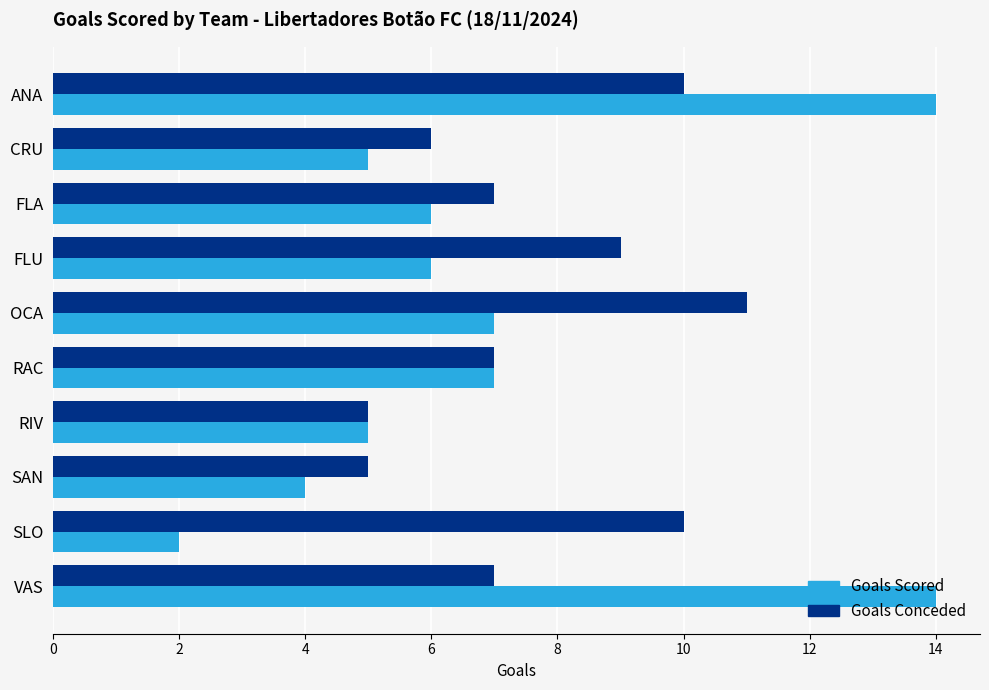

What is the difference between the highest and lowest values at SLO?

8